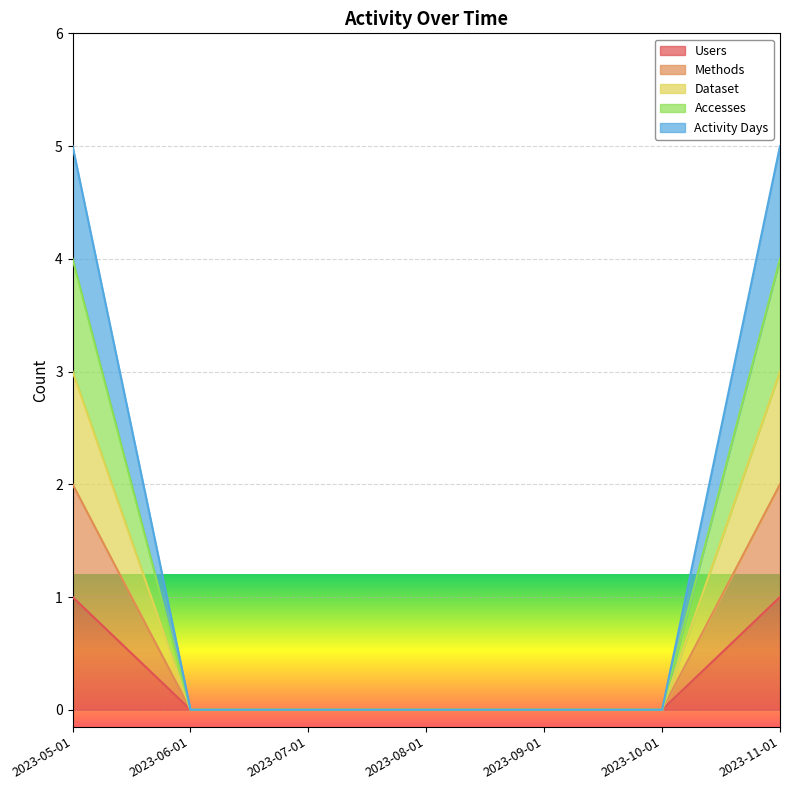

The value of Dataset at 2023-11-01 is 3. True or false?

True